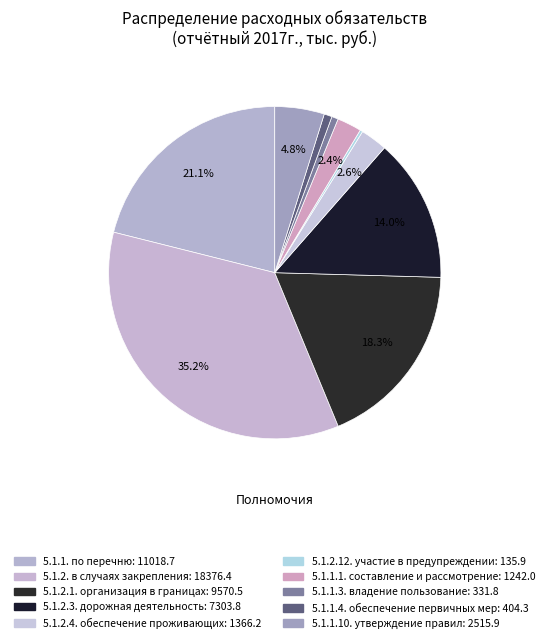

Is 5.1.1.1. составление и рассмотрение the majority of the pie?

No